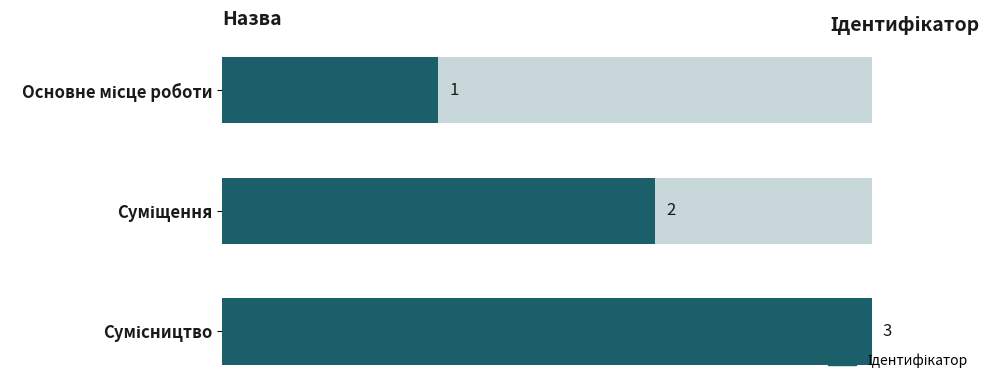

Where is the data nearest to the value 2?

Суміщення